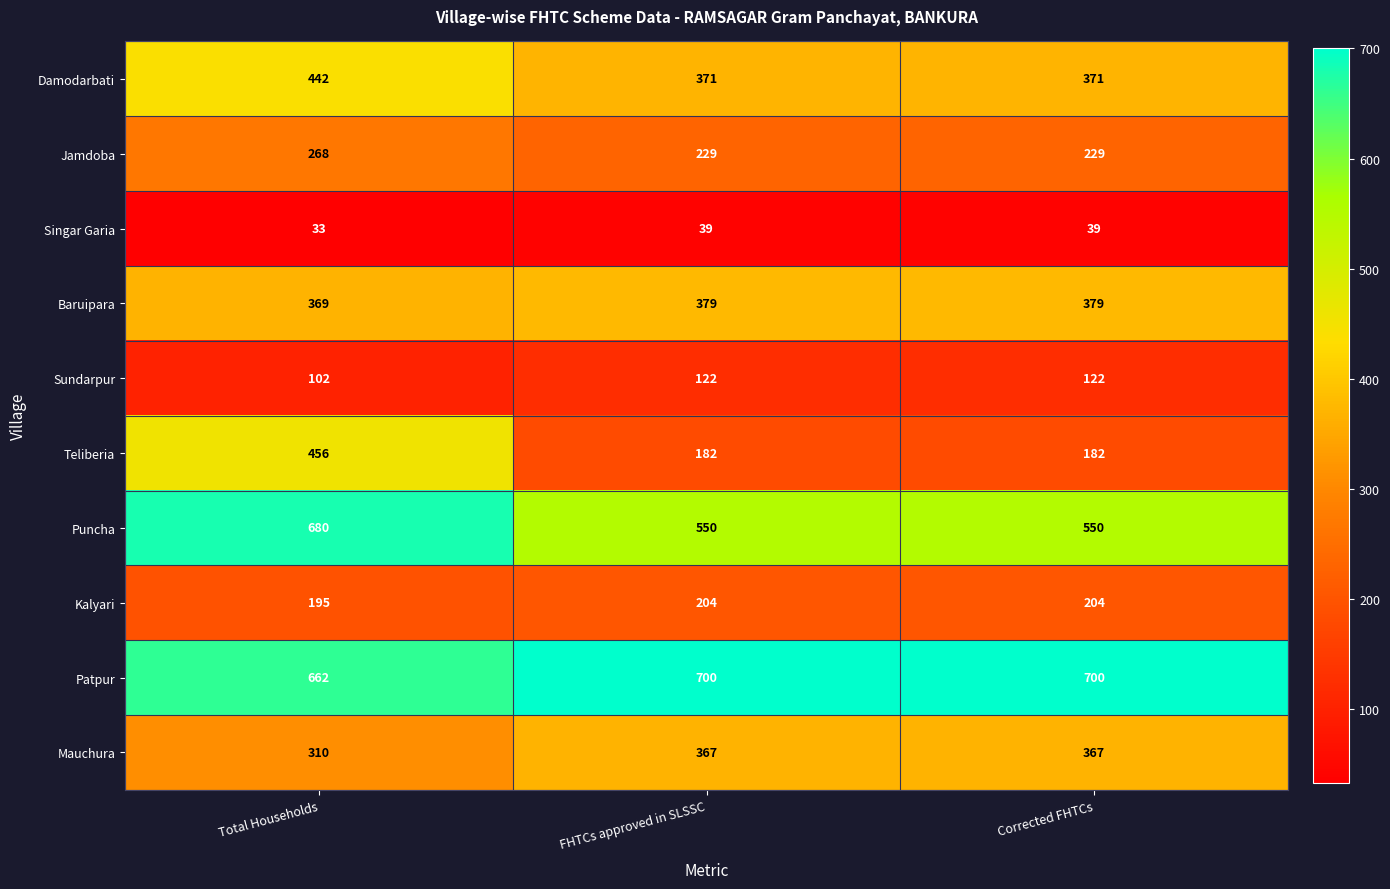

Rank the series at Total Households from lowest to highest value.

Singar Garia, Sundarpur, Kalyari, Jamdoba, Mauchura, Baruipara, Damodarbati, Teliberia, Patpur, Puncha